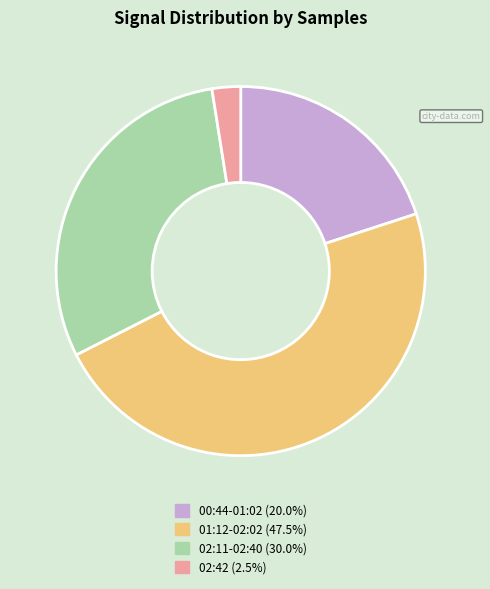

Does any single category account for the majority?

No